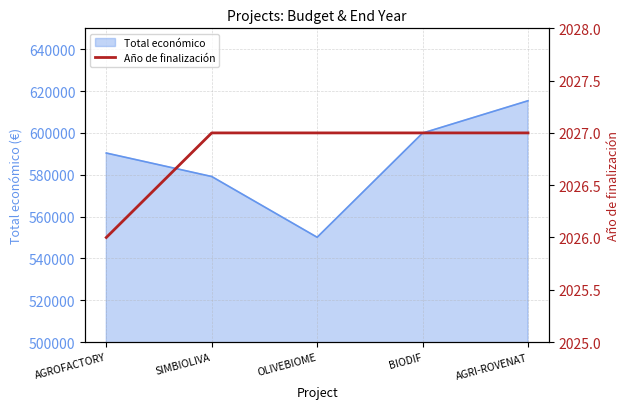

Which category has the lowest value across all series?

AGROFACTORY